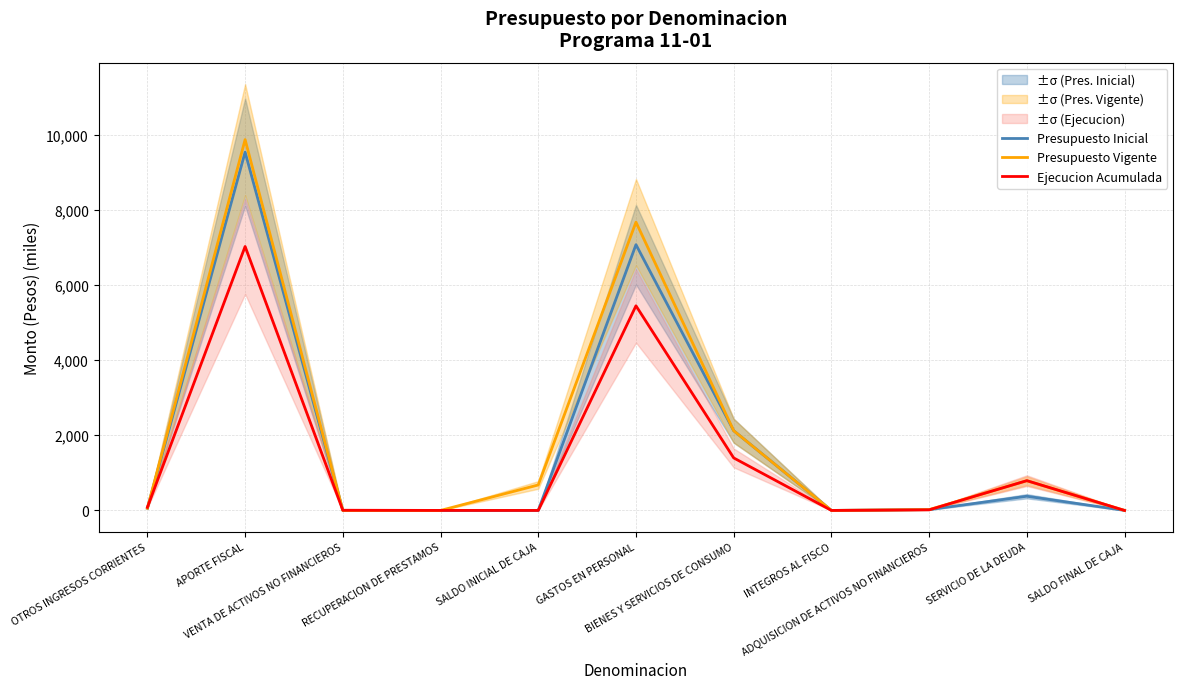

What is the label of the 3rd point from the right?

ADQUISICION DE ACTIVOS NO FINANCIEROS